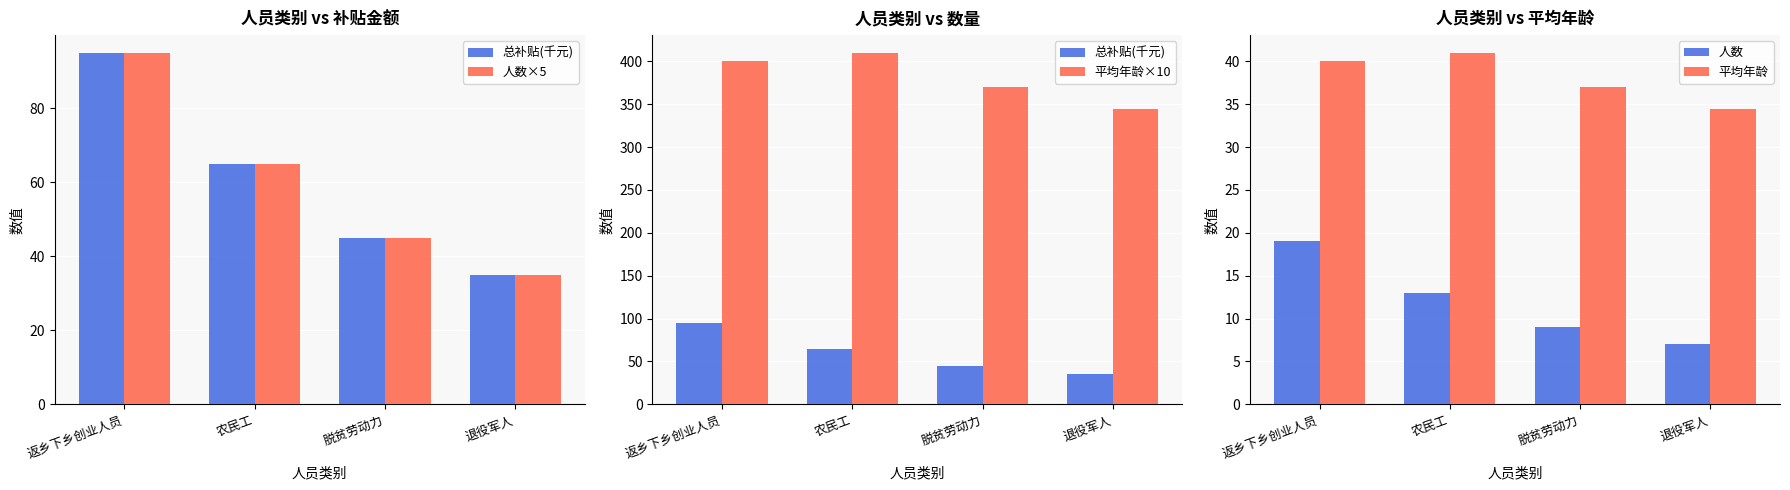

What is the label of the 3rd bar from the left?

脱贫劳动力